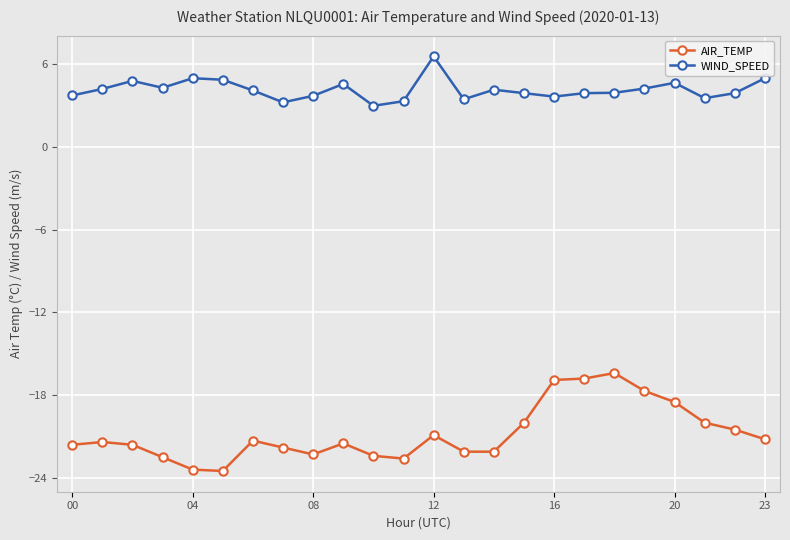

Which series has the largest total across all categories?

WIND_SPEED